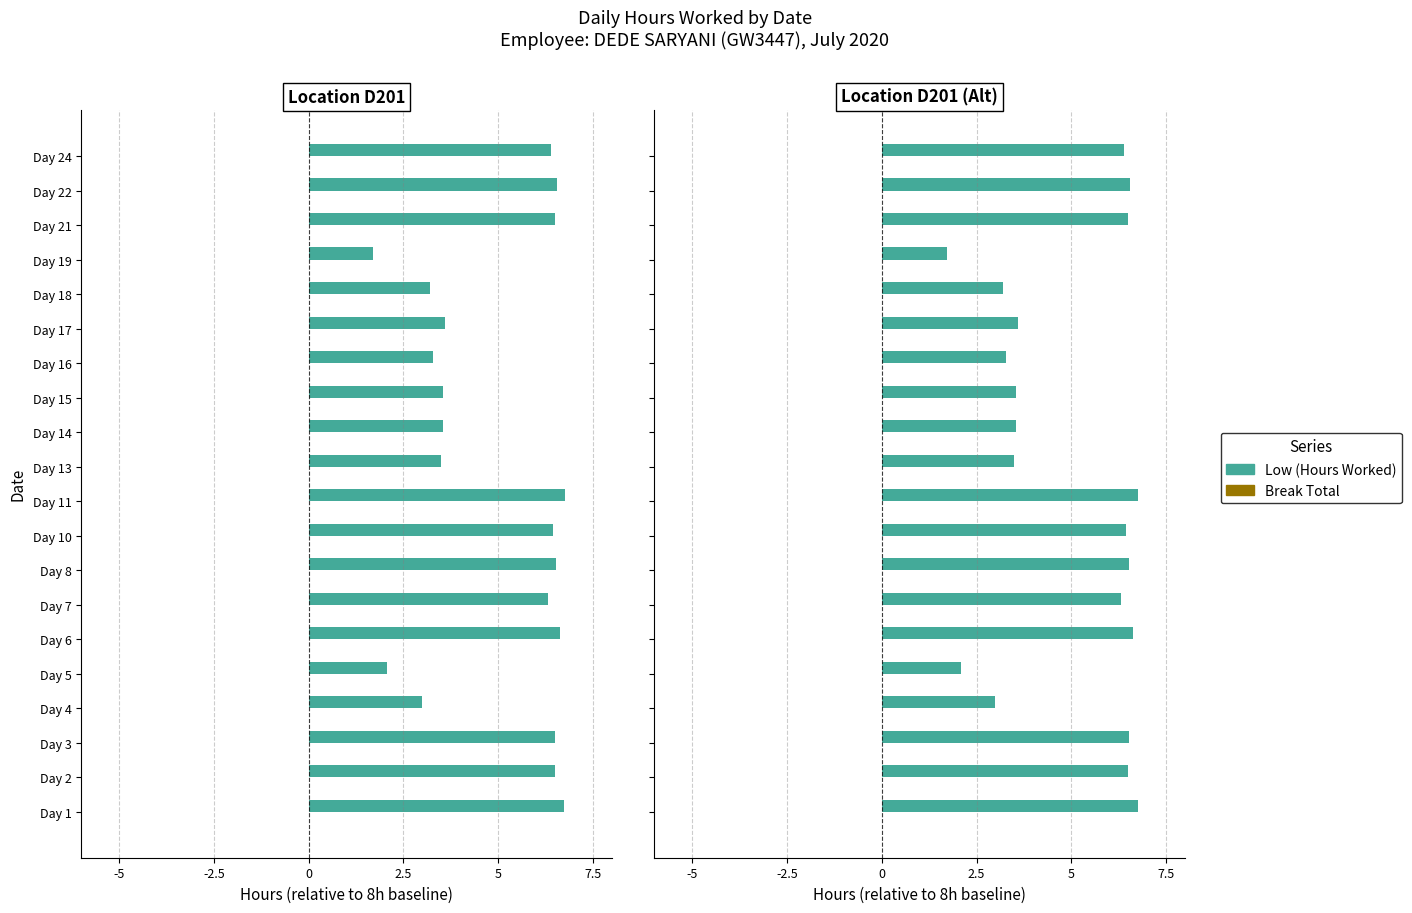

What is the highest value of the Break Total series?

0.3